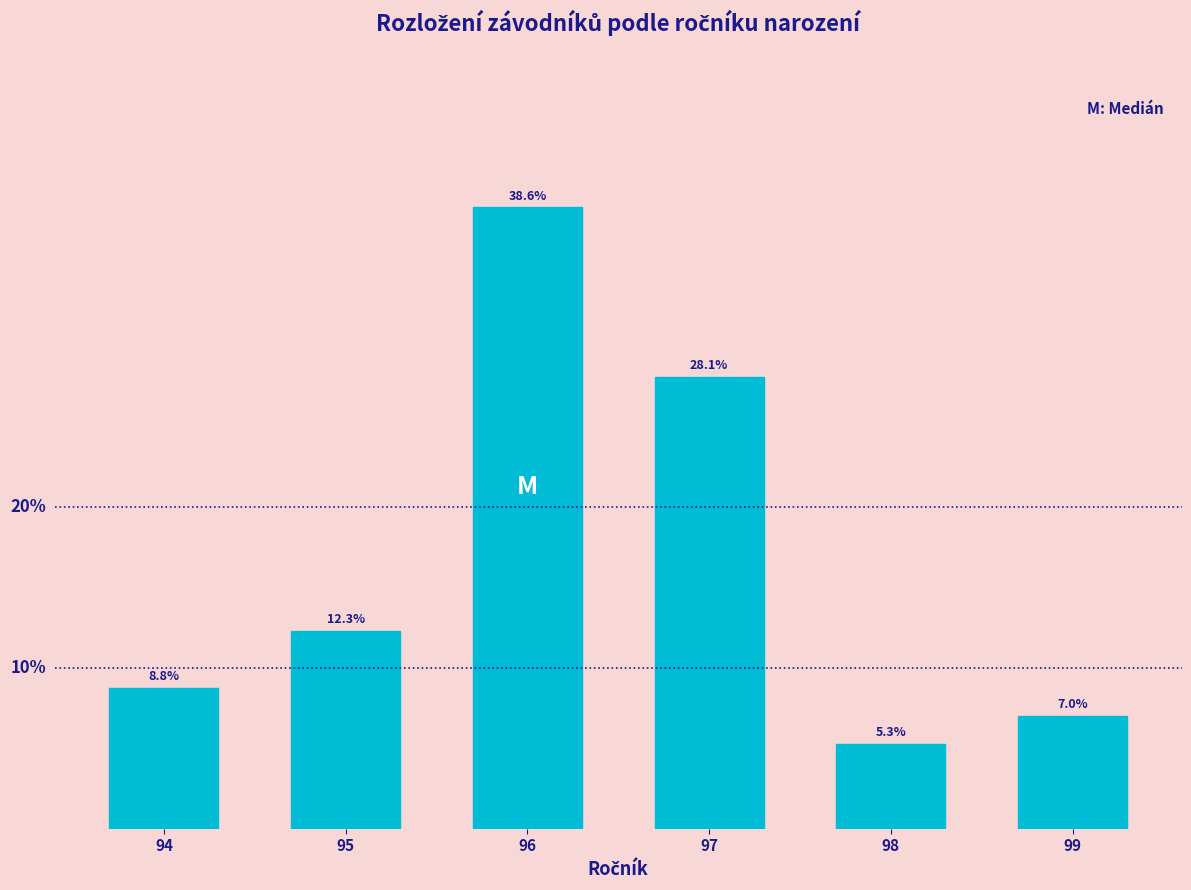

Rank the categories by value from lowest to highest.

98, 99, 94, 95, 97, 96